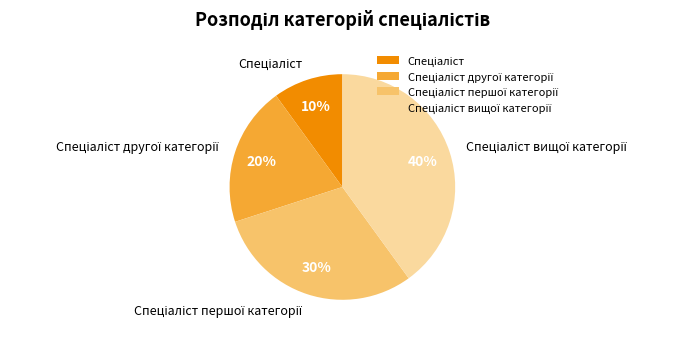

Is there a majority slice in this chart?

No